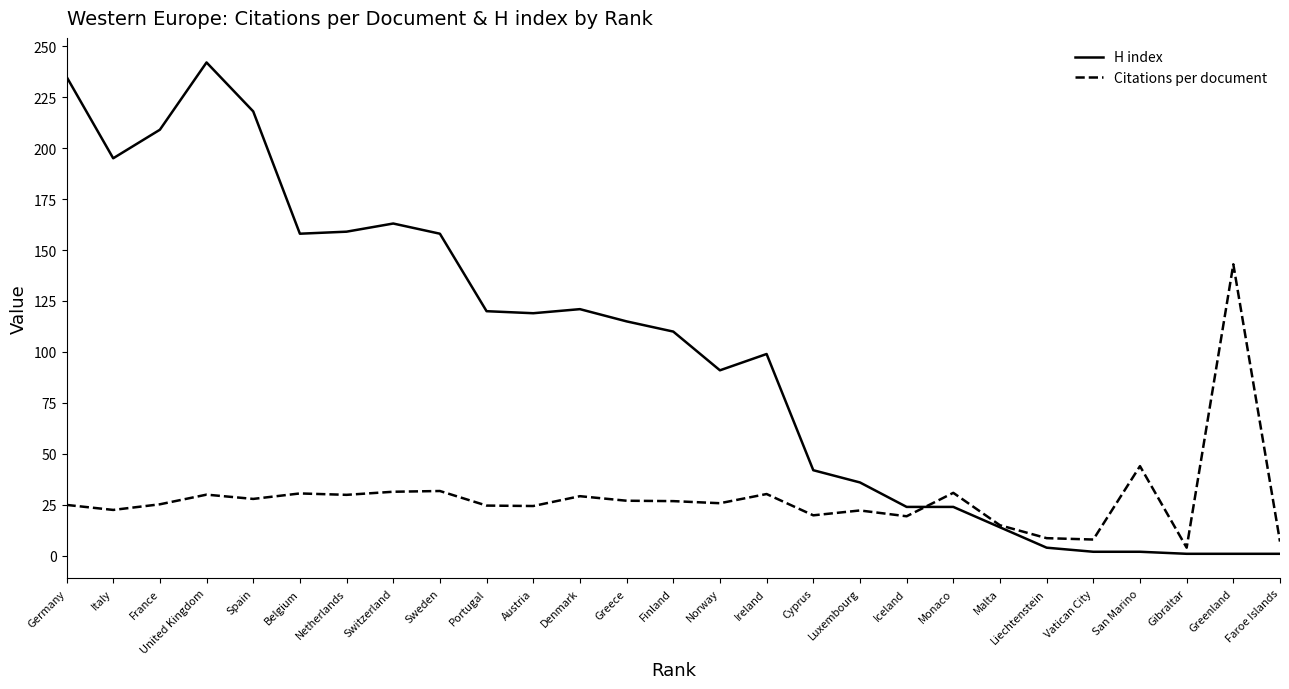

What is the sum of the H index values at Portugal and France?

329.0